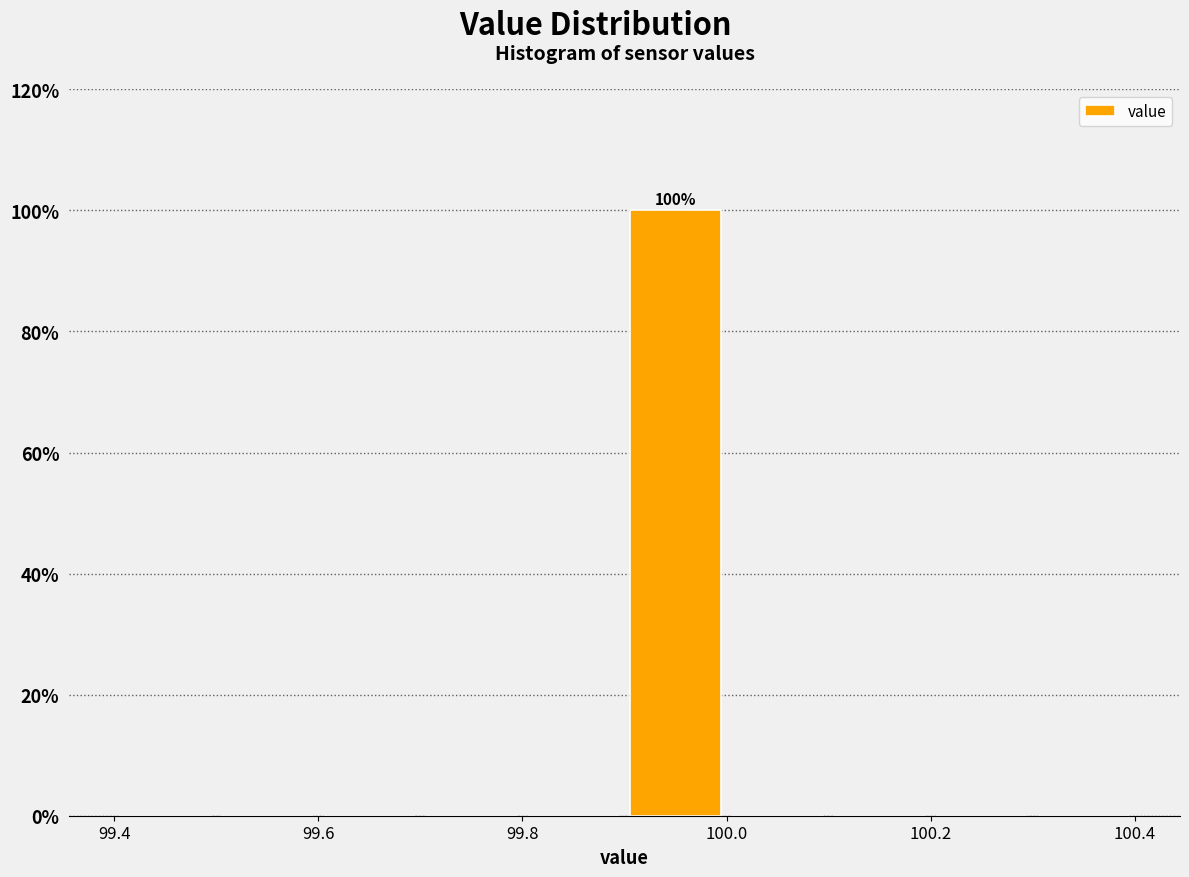

Which range on the x-axis has the tallest bar?

99.9 to 100.0